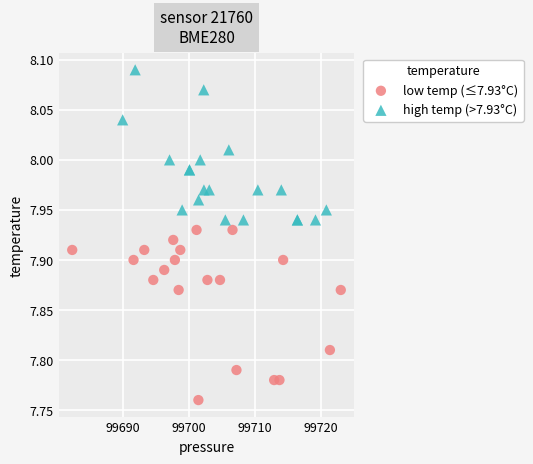

Which series reaches the minimum Y coordinate?

low temp (≤7.93°C)